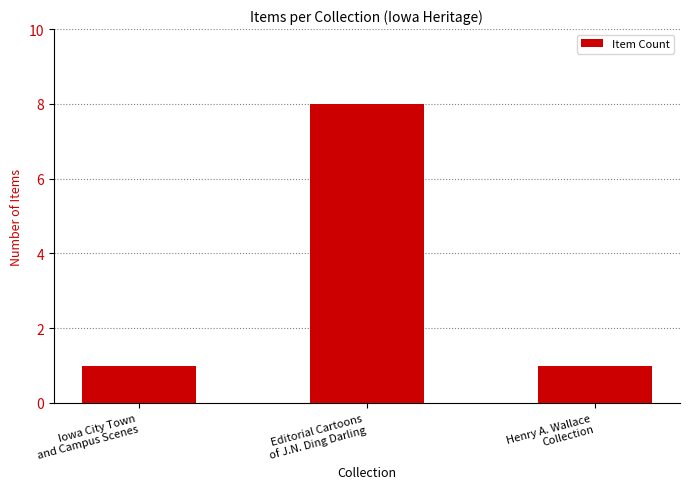

Which has a higher value, Iowa City Town
and Campus Scenes or Editorial Cartoons
of J.N. Ding Darling?

Editorial Cartoons
of J.N. Ding Darling